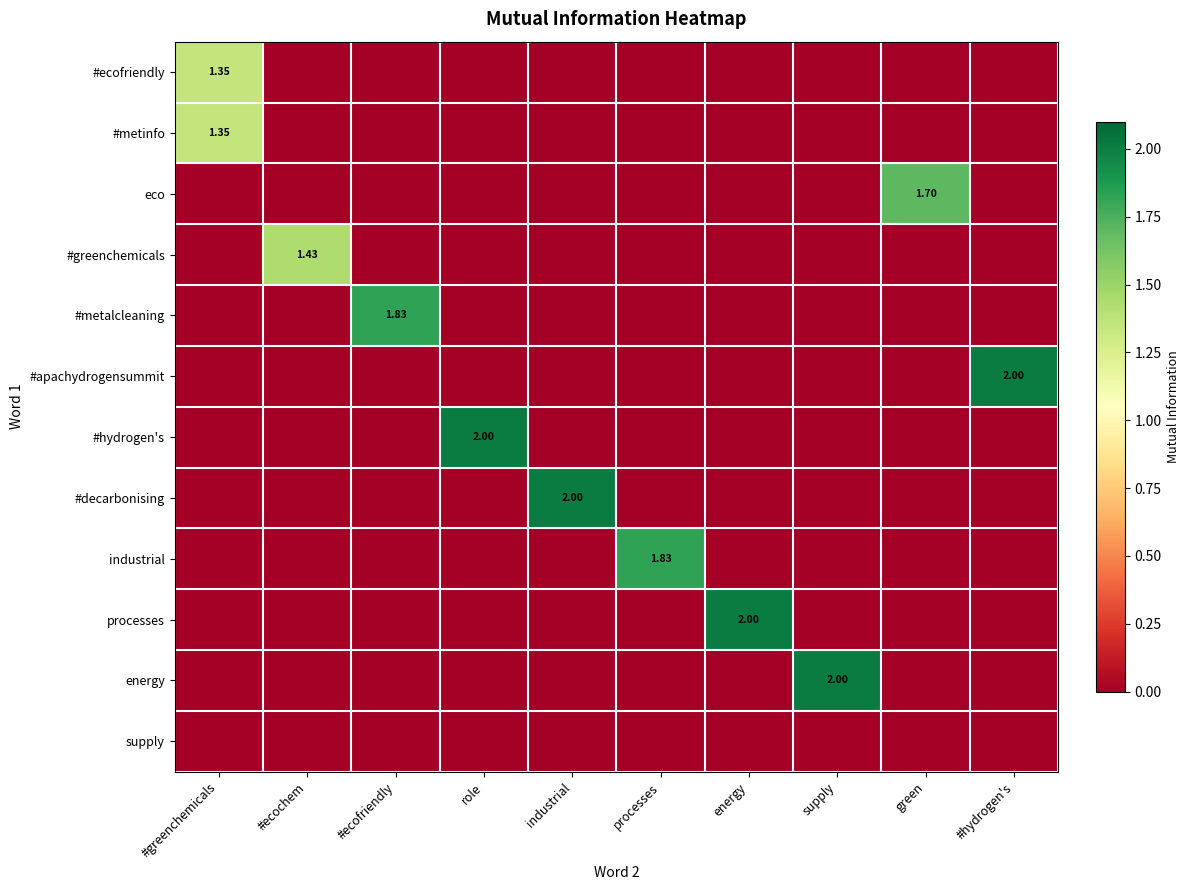

Rank the series by their maximum value, from lowest to highest.

supply, #ecofriendly, #metinfo, #greenchemicals, eco, #metalcleaning, industrial, #apachydrogensummit, #hydrogen's, #decarbonising, processes, energy